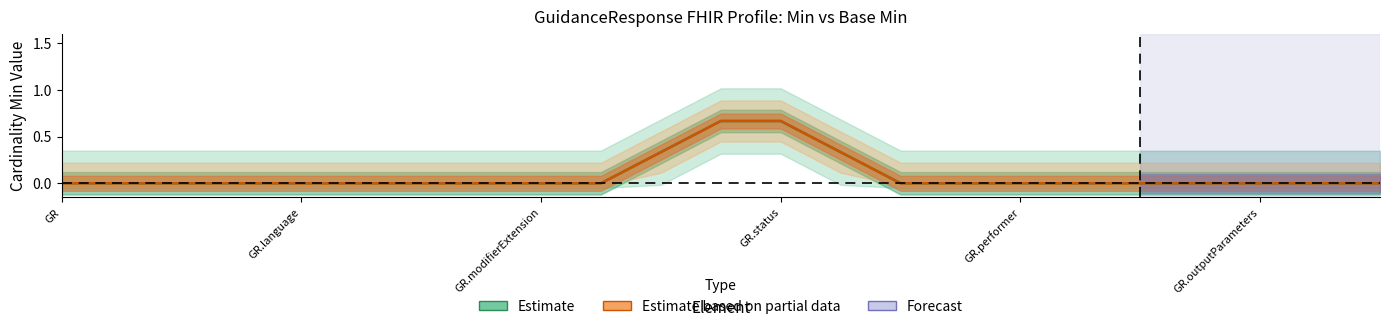

What is the average value of the Min (Estimate) series?

0.1